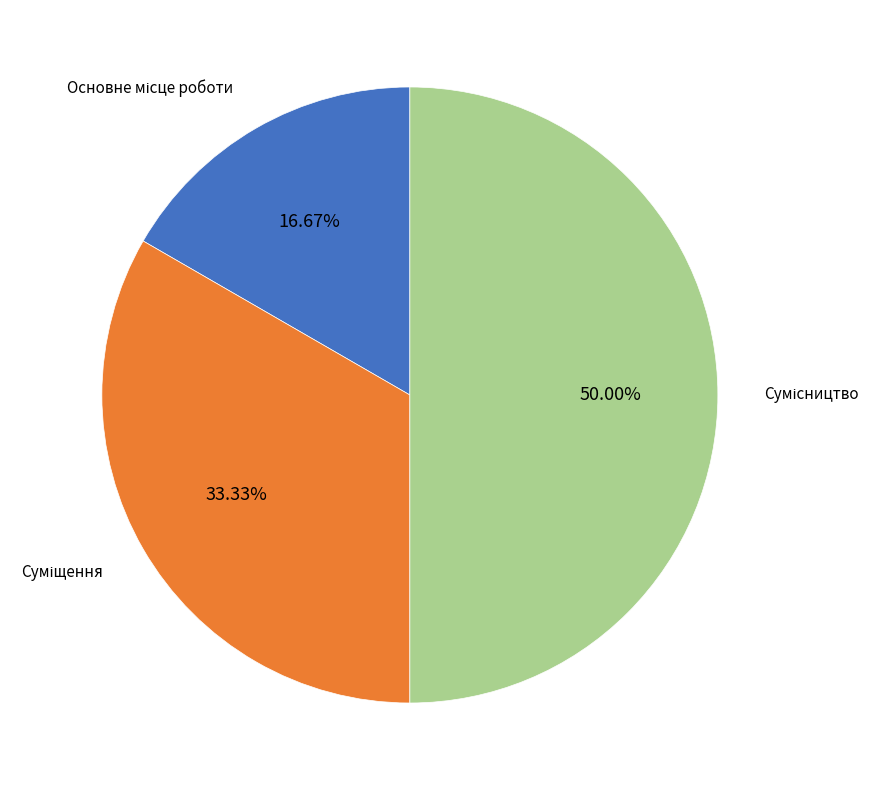

What is the change in value from Суміщення to Сумісництво?

+1